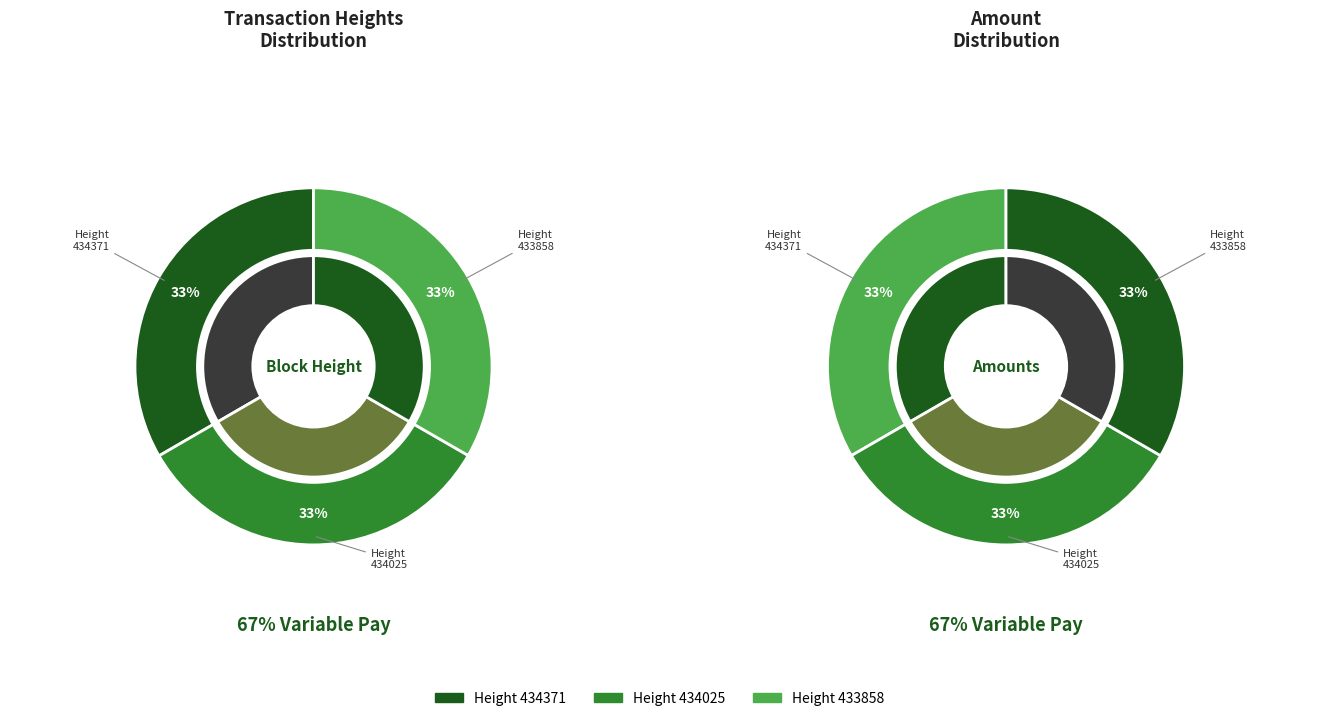

How many segments does this pie chart have?

3